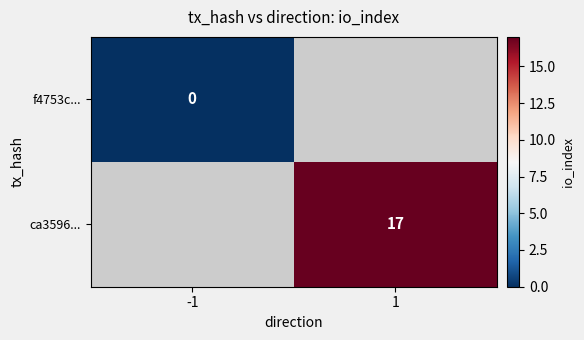

Is it true that ca3596... equals 17 at 1?

True